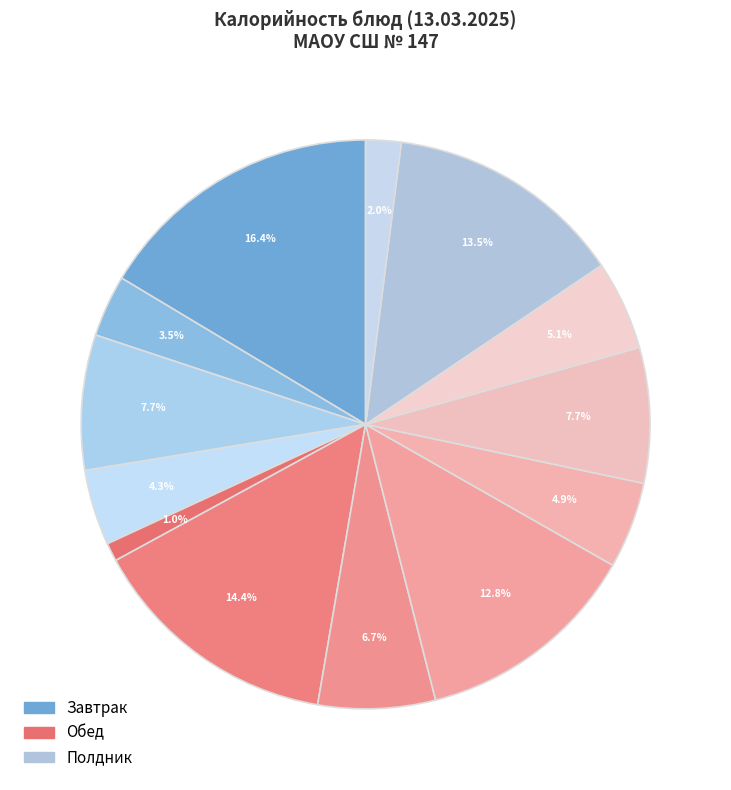

Count the number of slices in the pie.

13